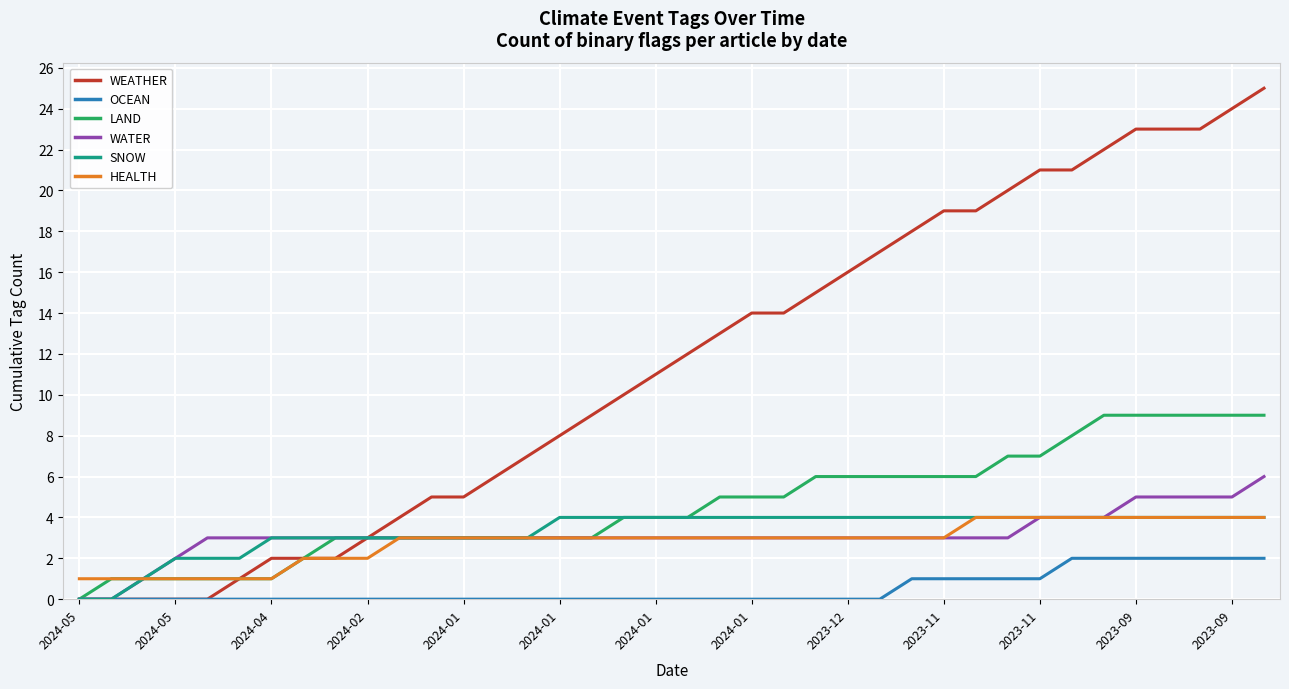

What are all the series names shown in the legend?

WEATHER, OCEAN, LAND, WATER, SNOW, HEALTH